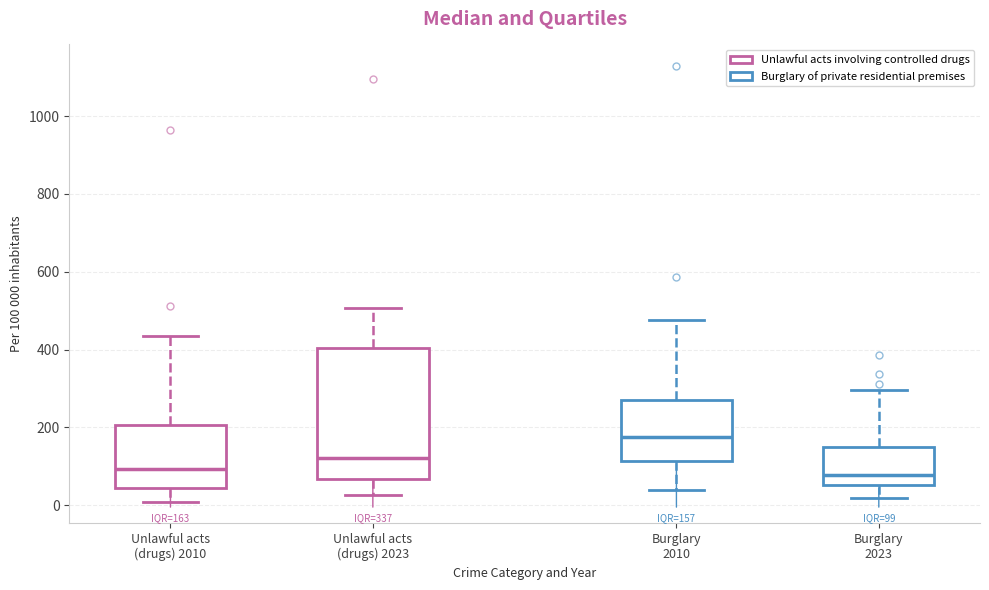

Which box has the highest median line?

Burglary 2010